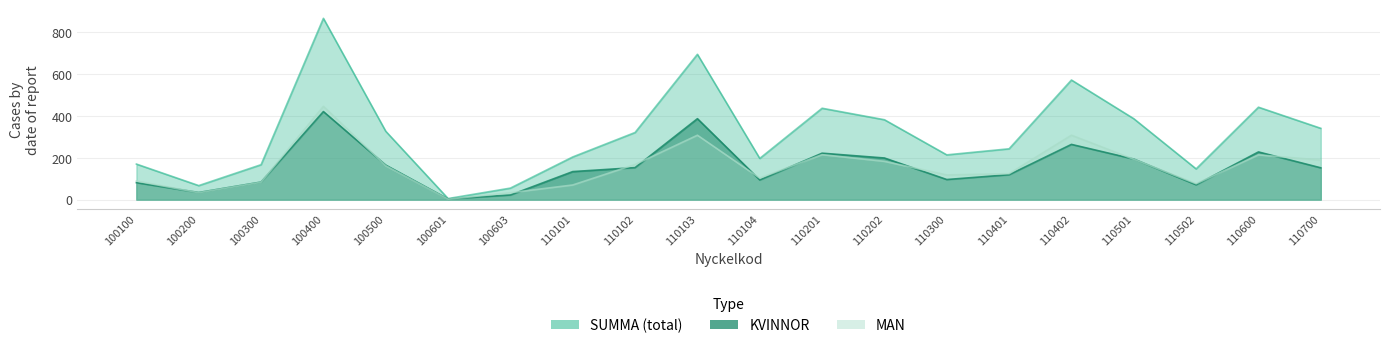

True or false: SUMMA and MAN cross at least once.

False